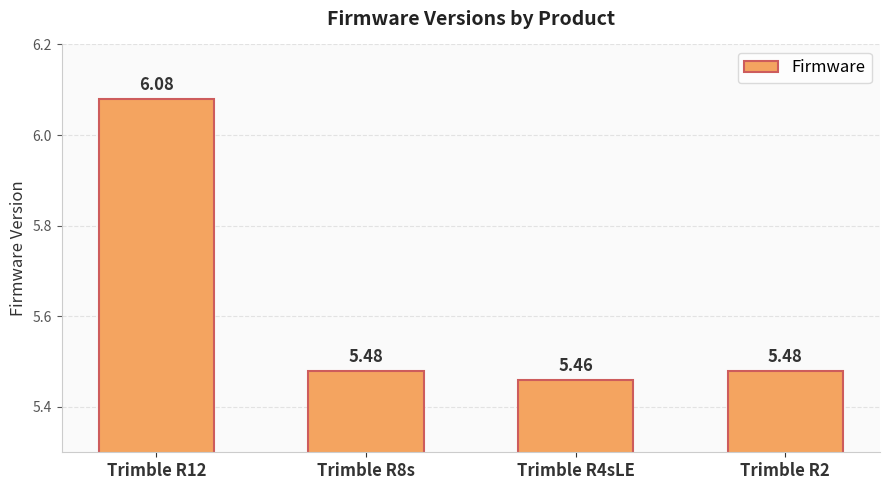

What is the sum of all values?

22.5